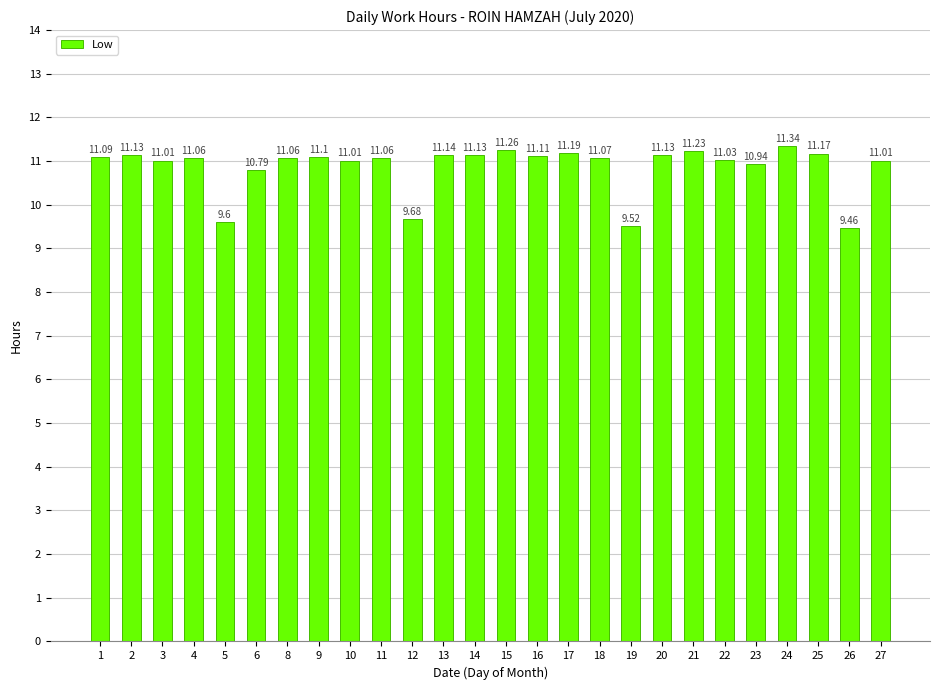

Which label corresponds to the smallest value in the chart?

26